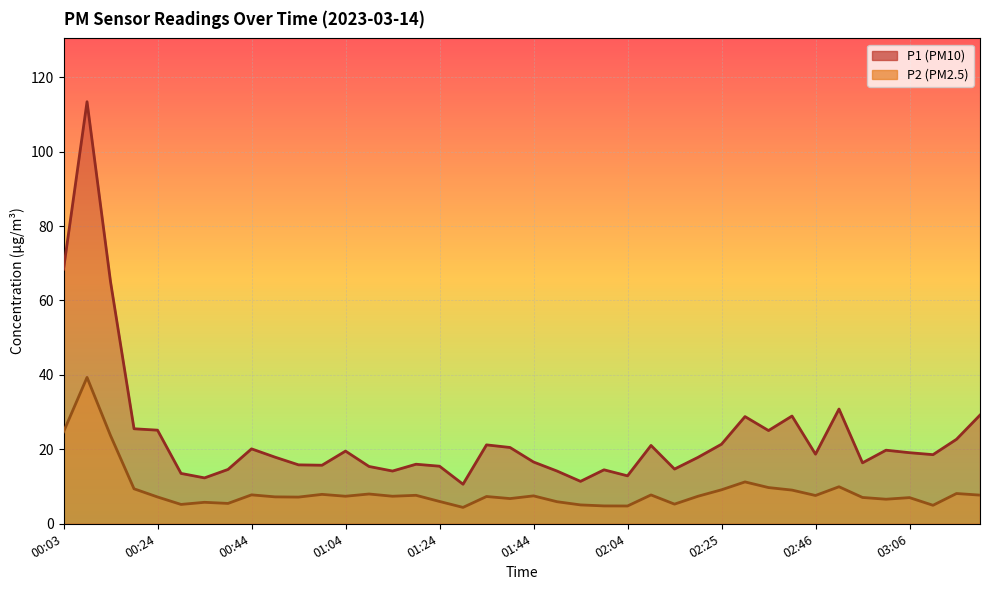

What is the total value across all series at 00:19?

34.9